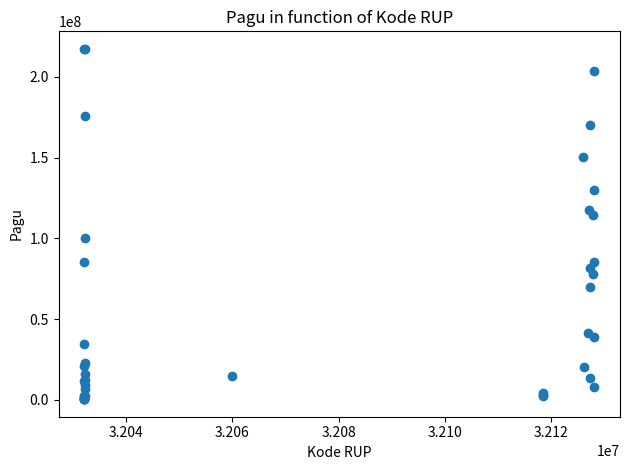

What Y value in the scatter plot is closest to 108830000?

114296000